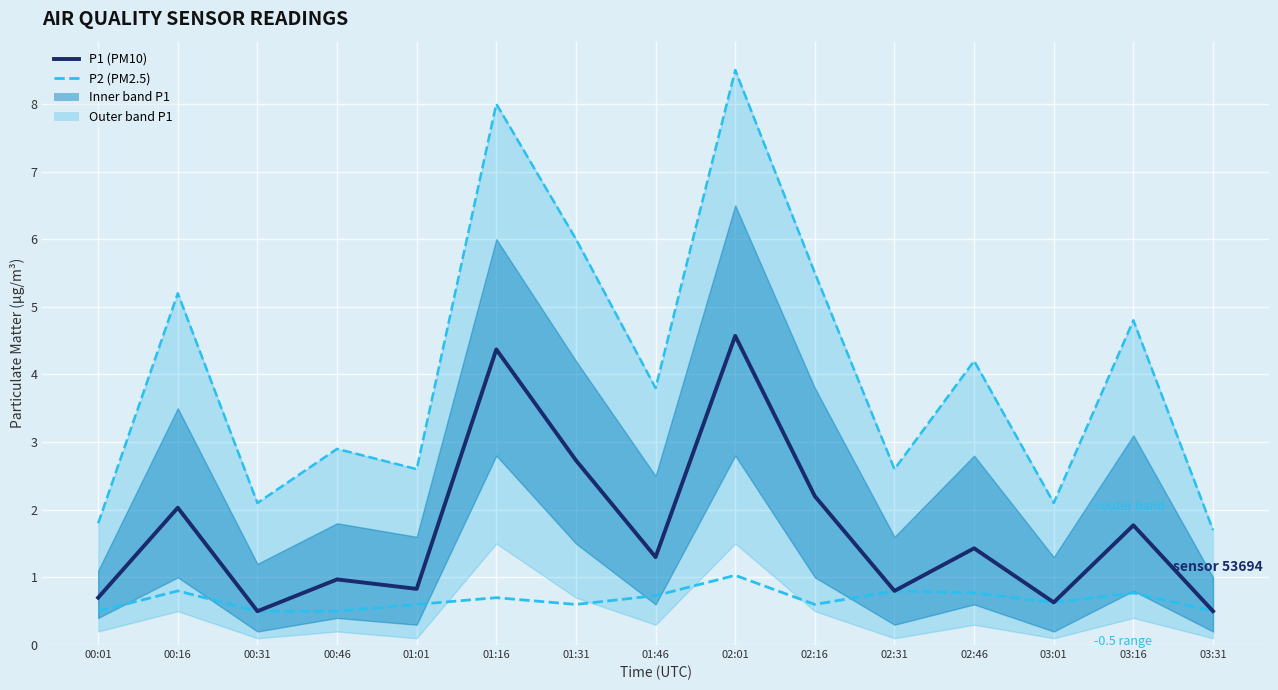

What is the approximate value of P2 (PM2.5) at 01:31?

0.6